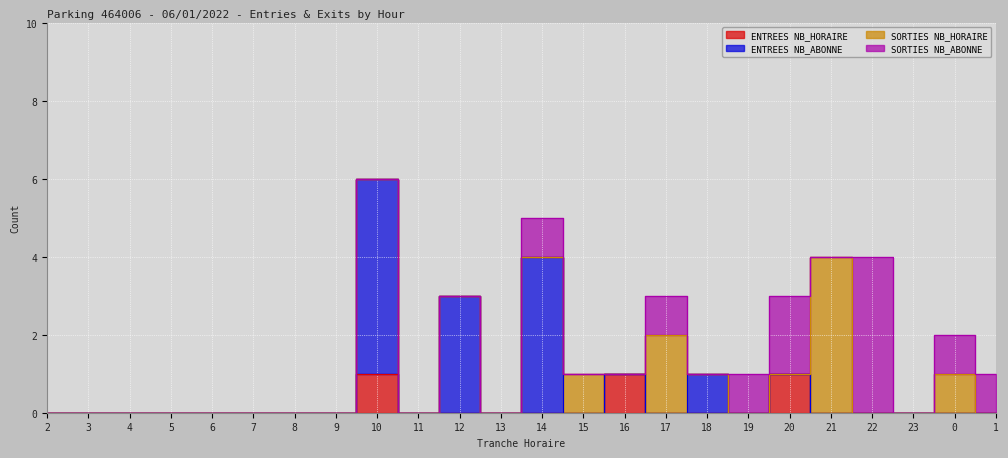

Which series changed the most between 4 and 12?

ENTREES NB_ABONNE